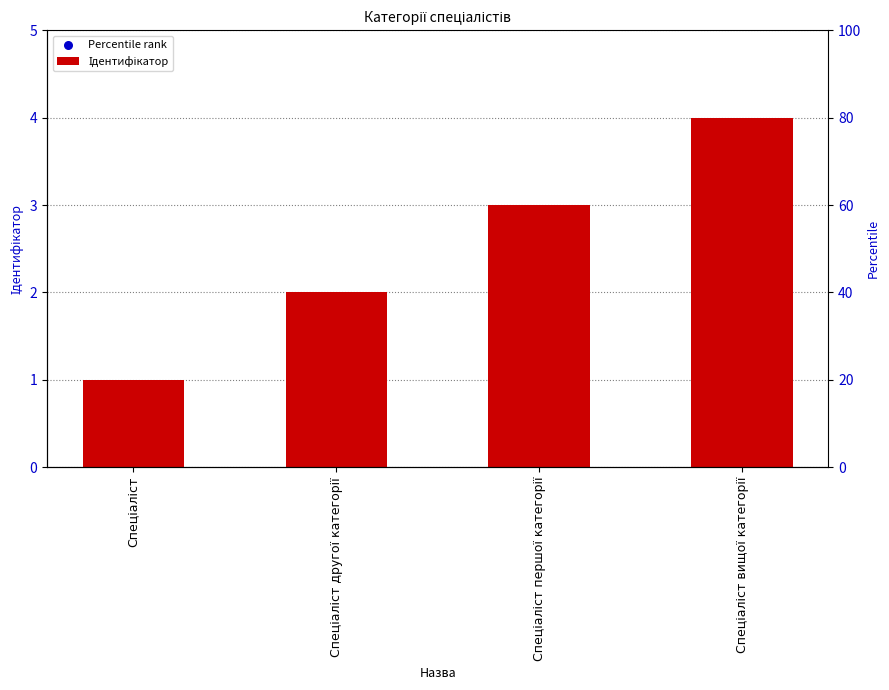

Which series has the largest total across all categories?

Percentile rank